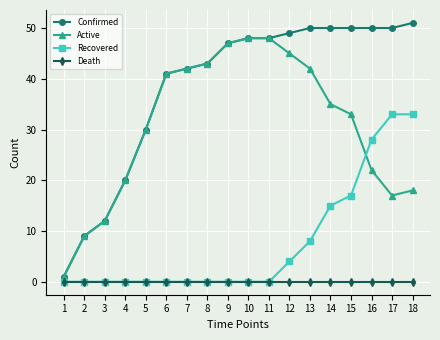

True or false: Active and Recovered cross at least once.

True